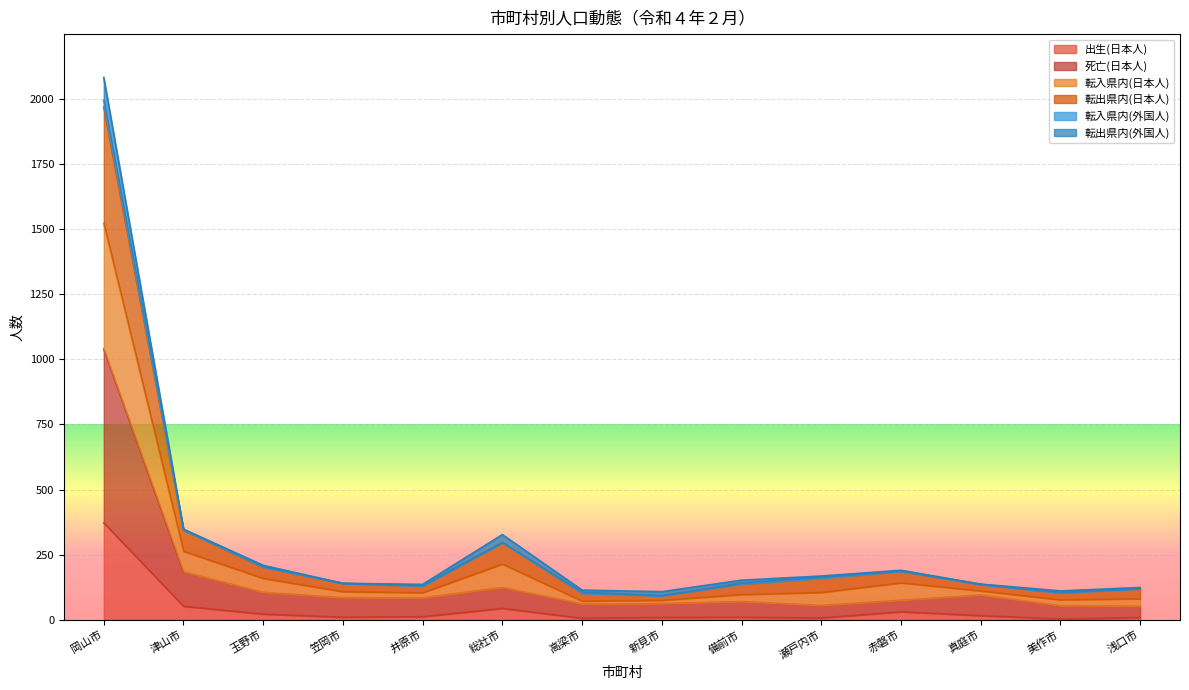

Does the chart display data point markers on the line(s)?

No